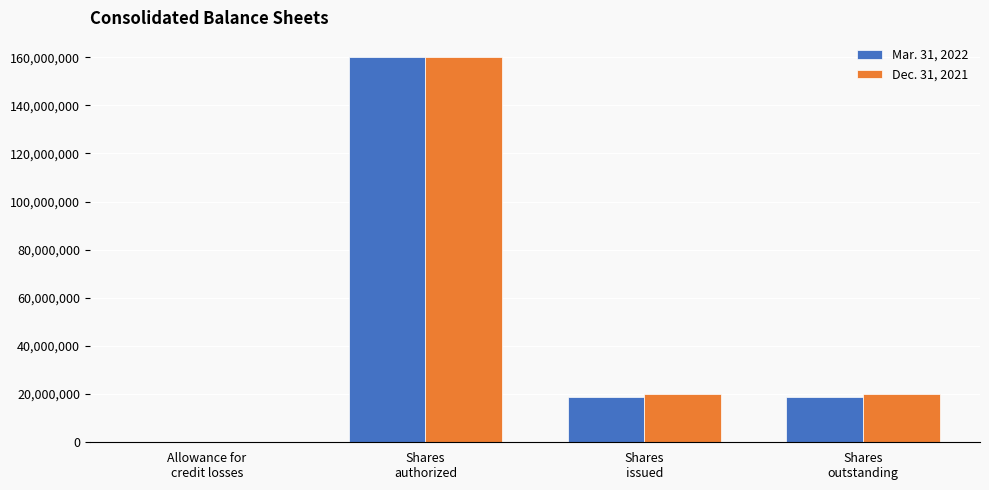

What are all the series names shown in the legend?

Mar. 31, 2022, Dec. 31, 2021